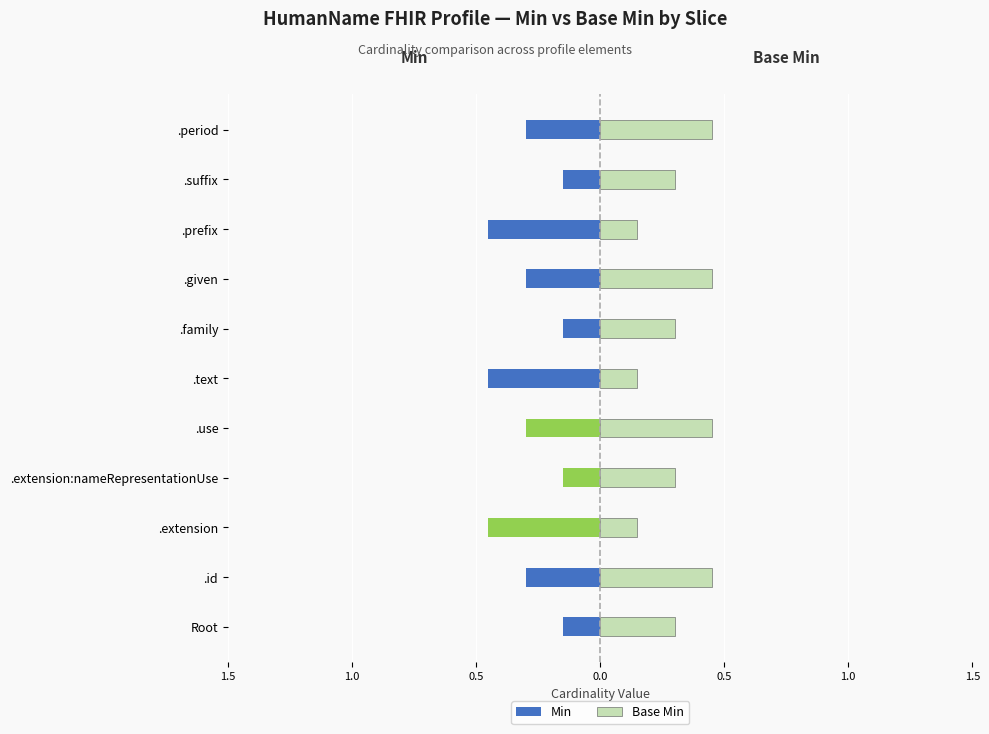

What is the sum of all Min values?

-3.1